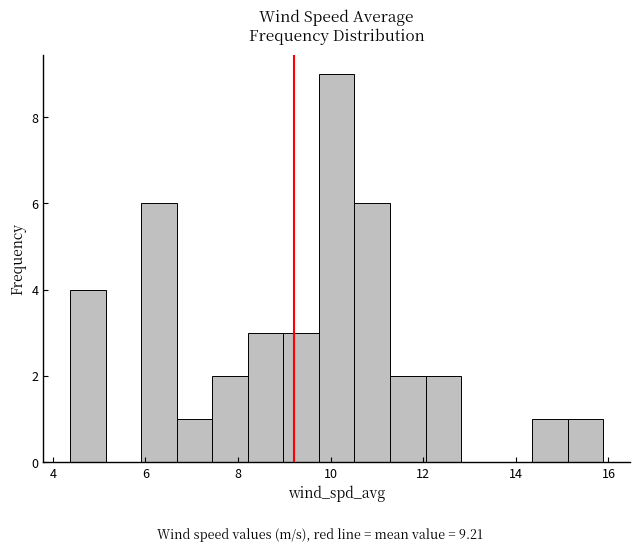

Around what value on the x-axis is the tallest bar? Give the approximate position of its centre, as read against the axis.

10.2